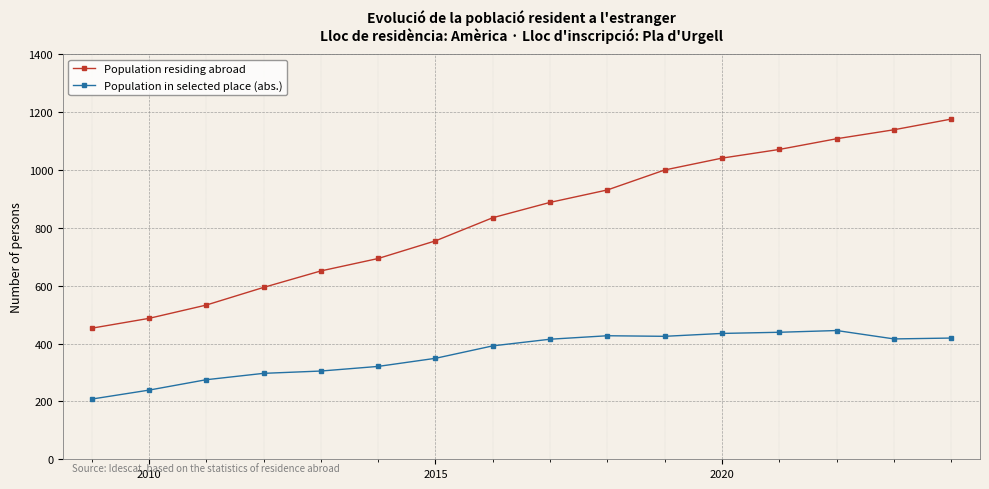

What is the maximum value for Population in selected place (abs.)?

445